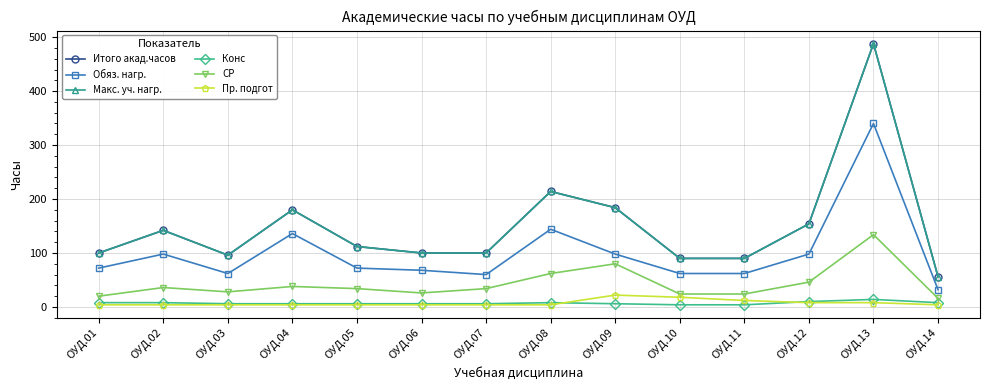

Read the Пр. подгот value at ОУД.11, to the nearest 10.

10